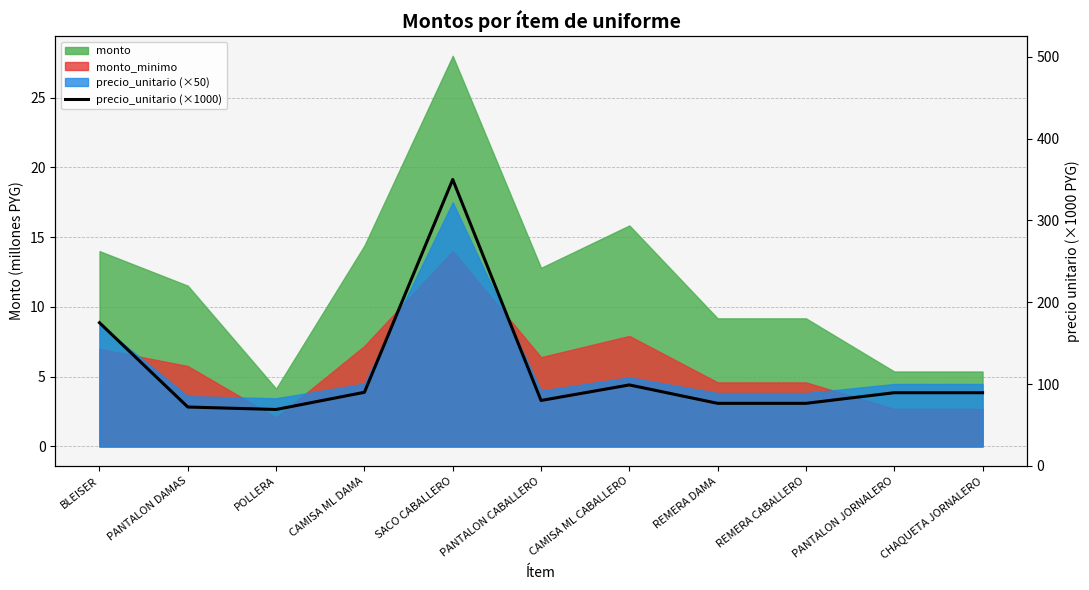

What is the difference between the maximum and minimum values?

281.0